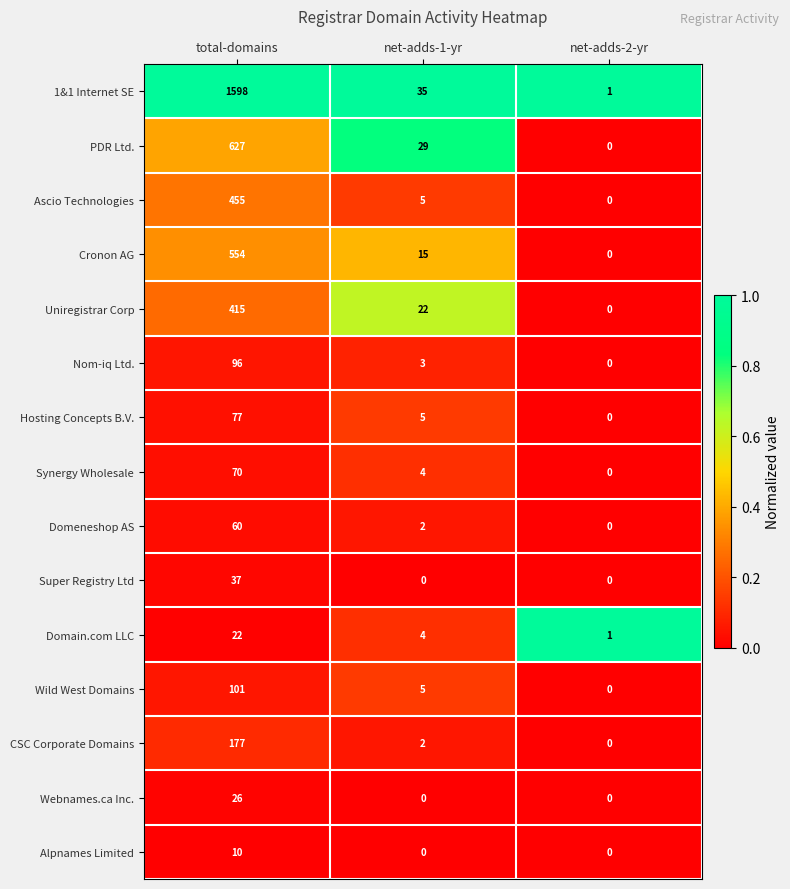

Which label corresponds to the largest value in the chart?

total-domains